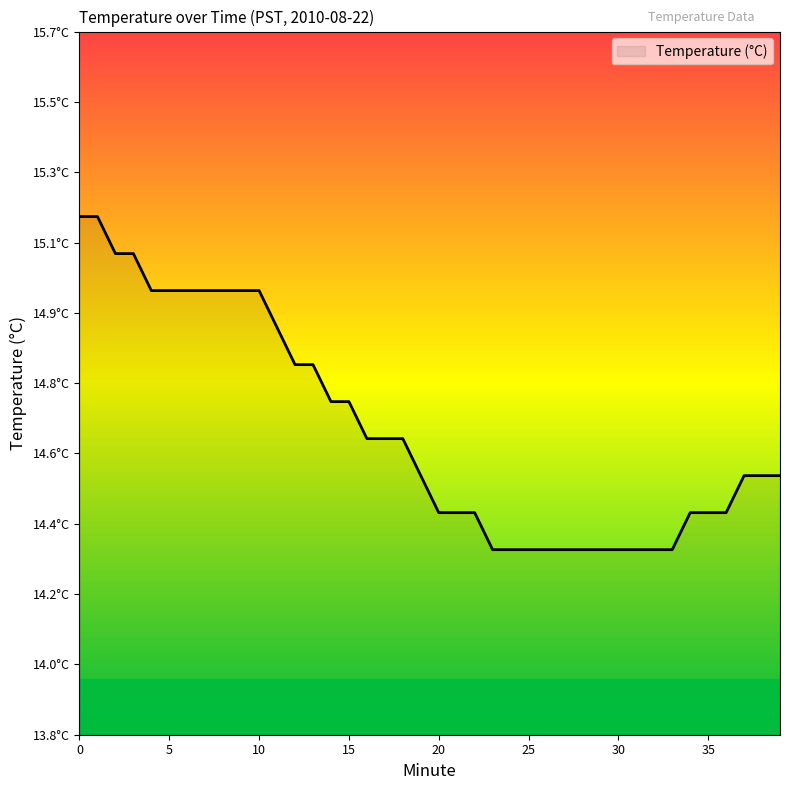

Does the chart have visible grid lines?

No